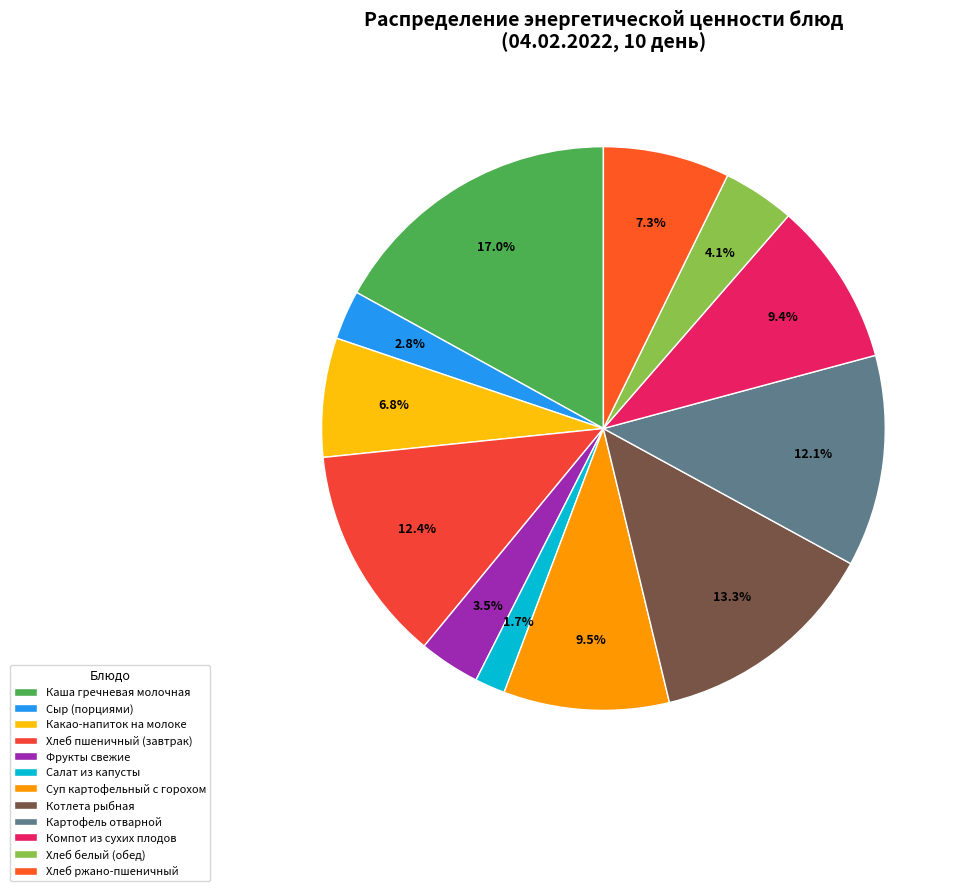

Which slice is the smallest?

Салат из капусты